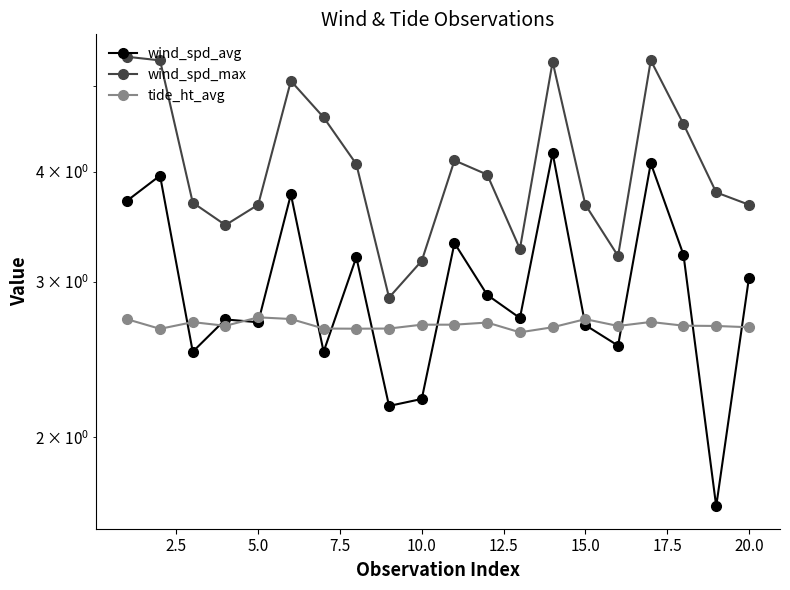

How many data points in wind_spd_avg are above 2?

19